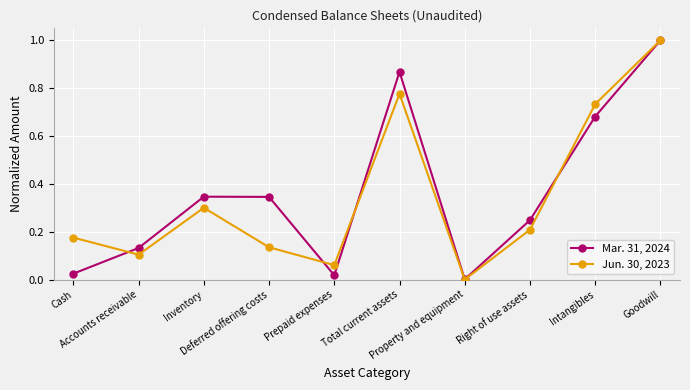

Which series changed the most between Cash and Property and equipment?

Jun. 30, 2023